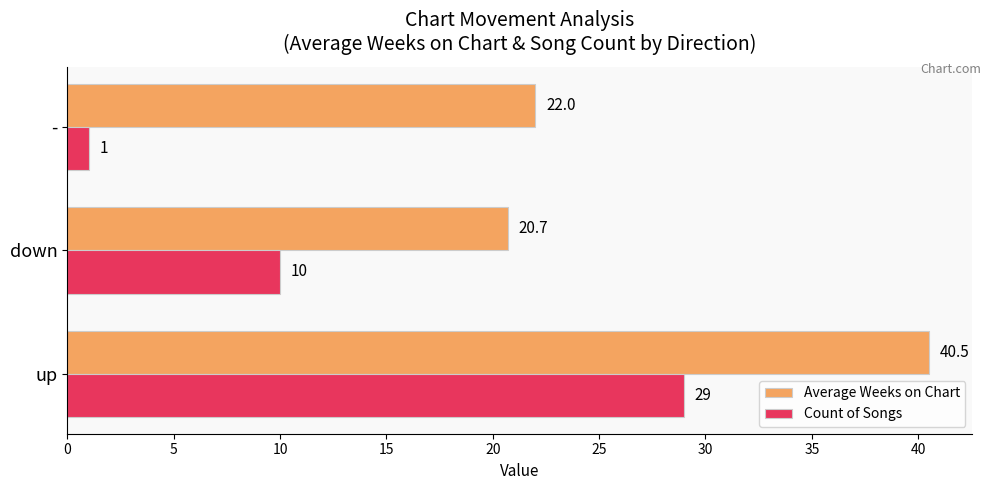

What is the smallest value displayed?

1.0